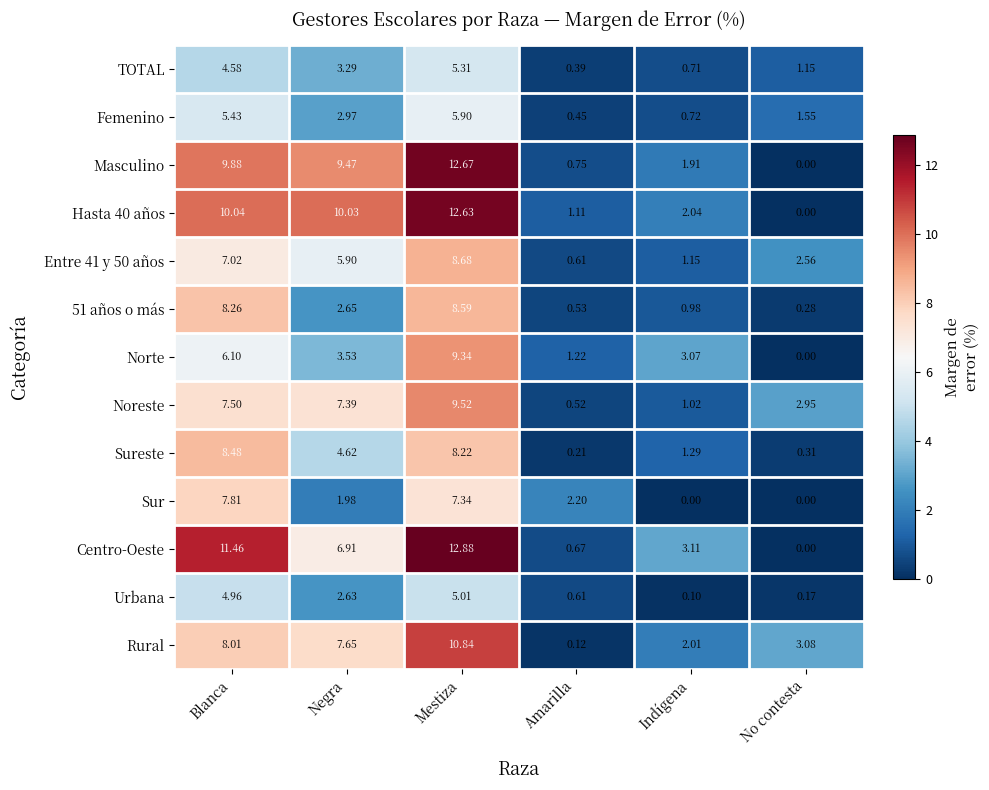

At which category is the sum across all series the highest?

Mestiza